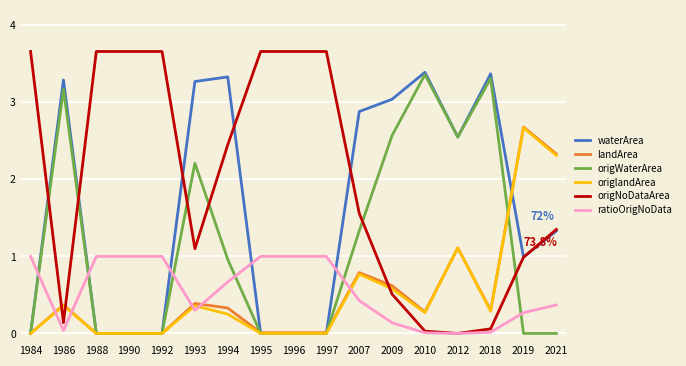

At which label does landArea reach its peak?

2019